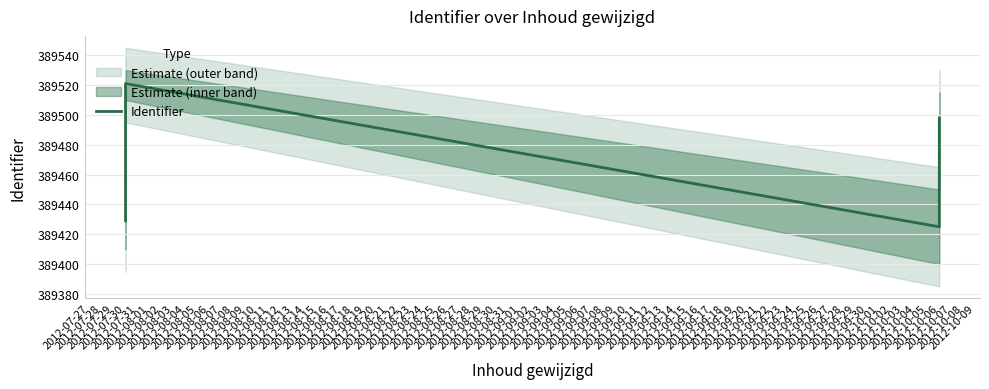

Approximately how many times larger is the value at 2012-07-30 compared to 2012-07-30?

1.0